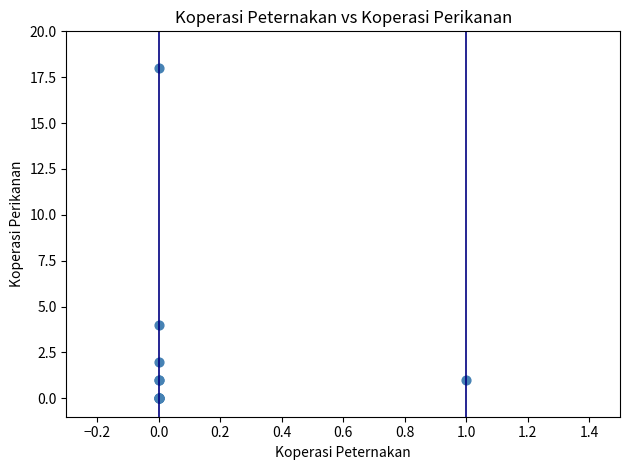

What Y value in the scatter plot is closest to 9?

4